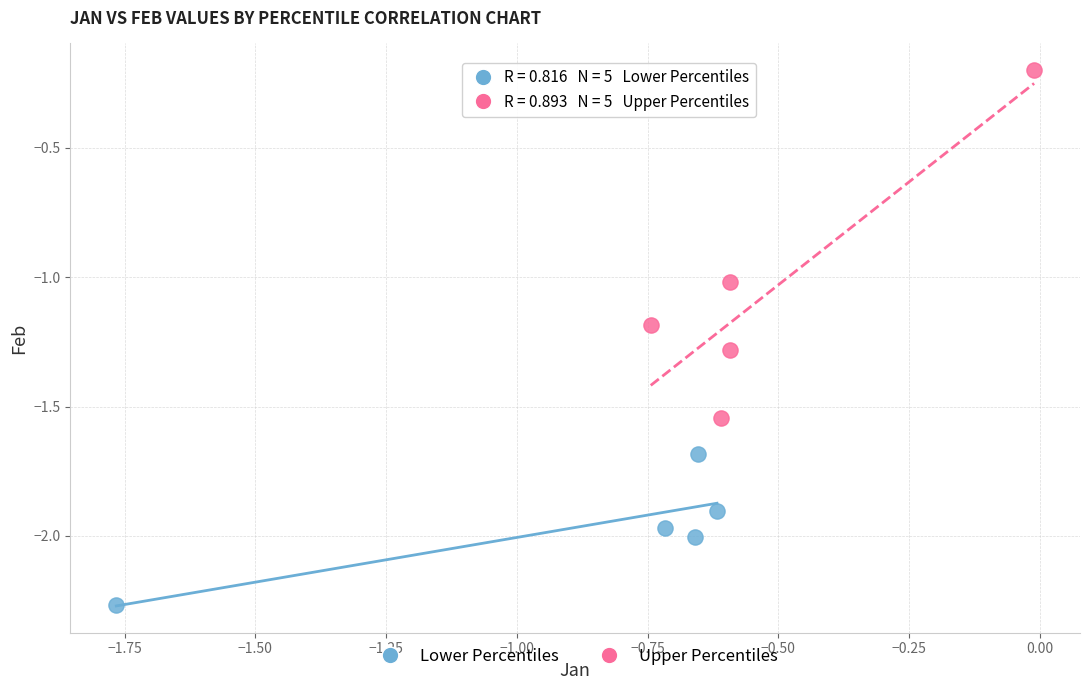

Which series reaches the maximum Y coordinate?

Upper Percentiles